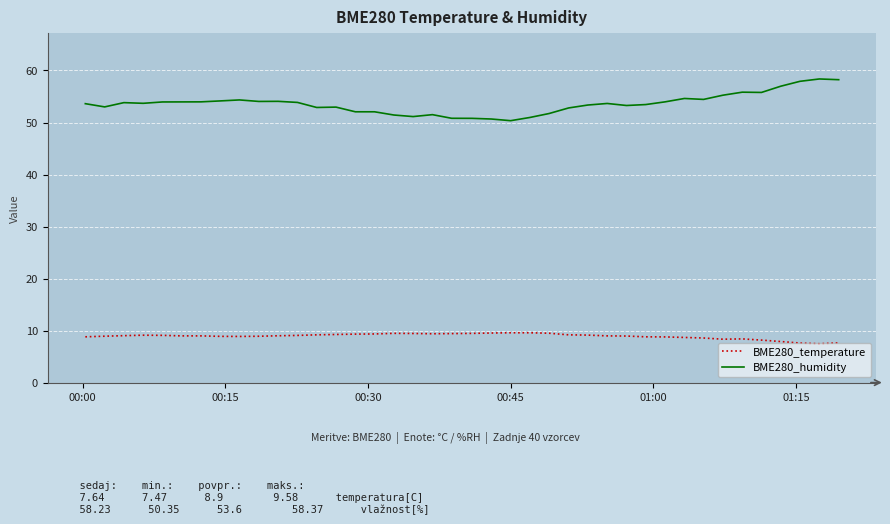

What is the difference between the maximum and minimum values in the BME280_humidity series?

8.0